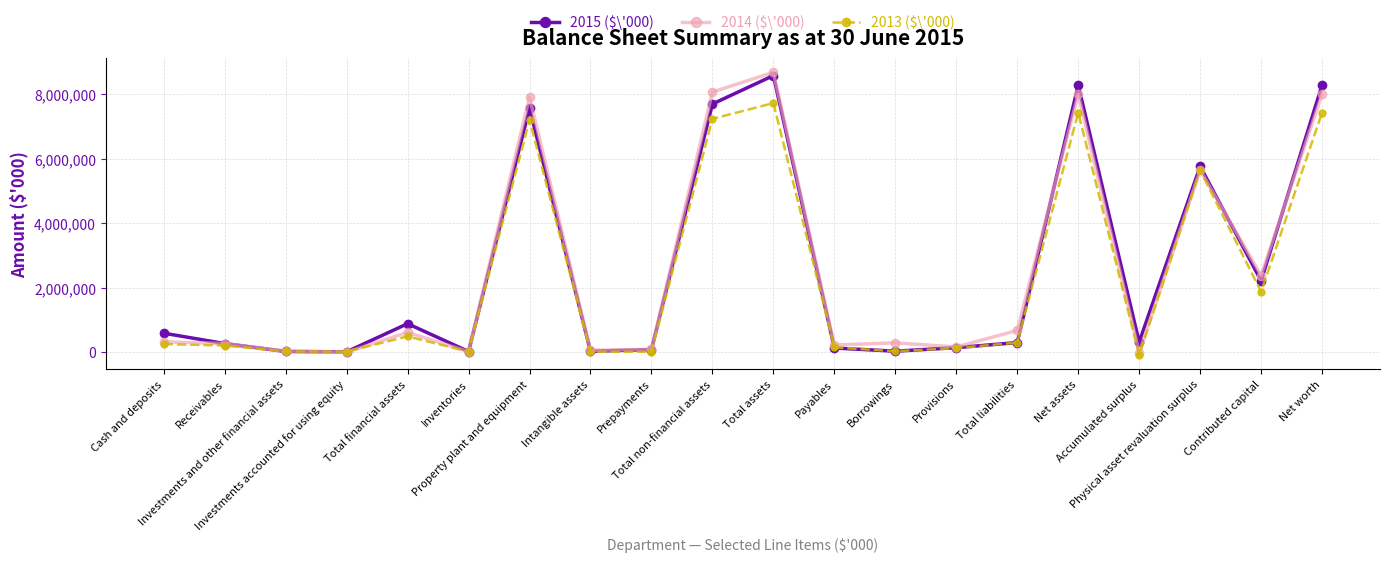

What is the difference between the second highest and second lowest values in the 2015 ($\'000) series?

8266922